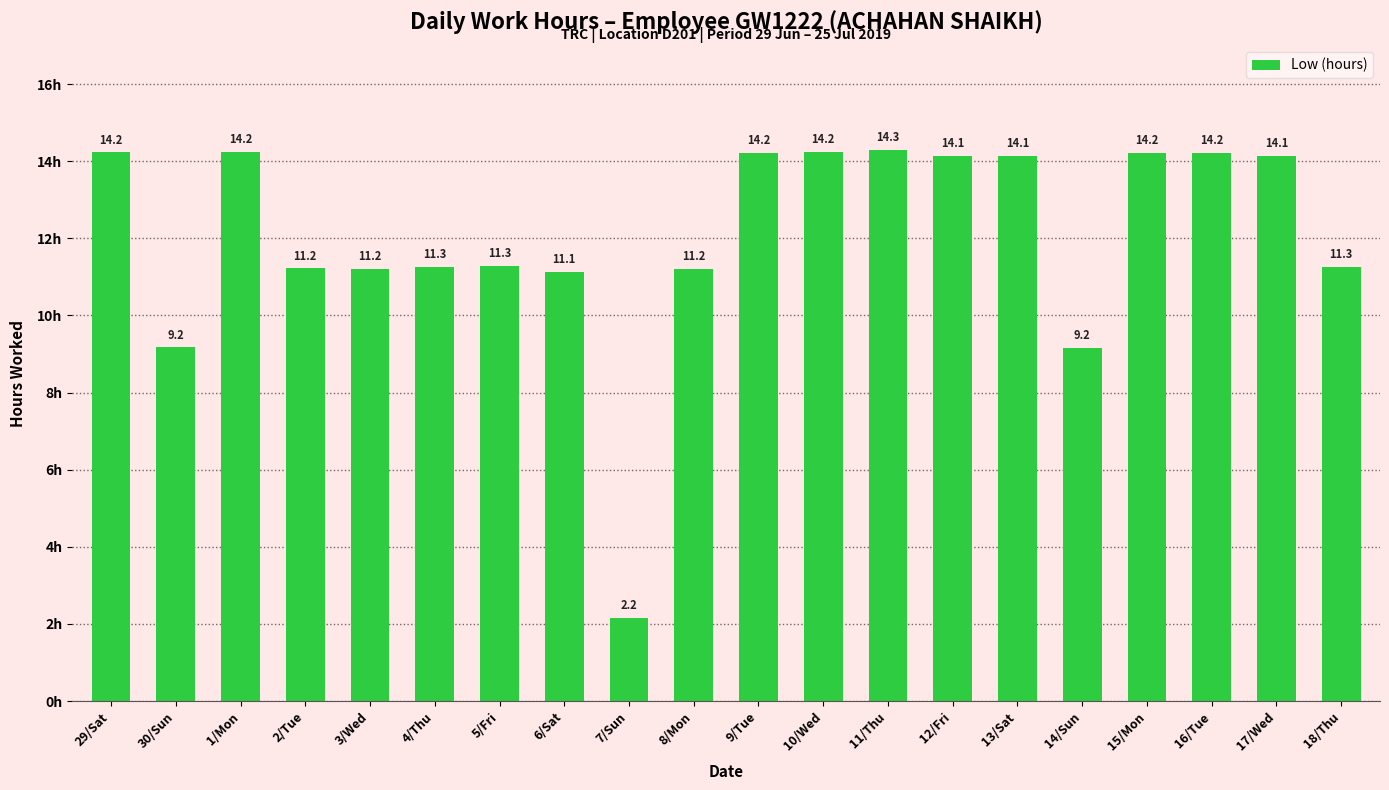

Are the bars grouped side by side (vs. stacked)?

No